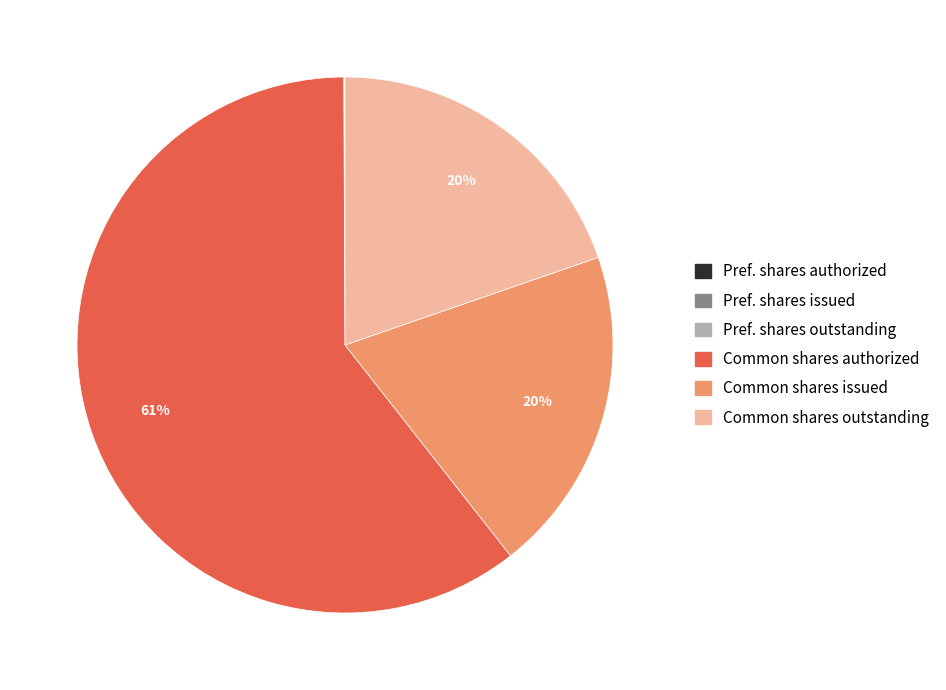

Does any single category account for the majority?

Yes